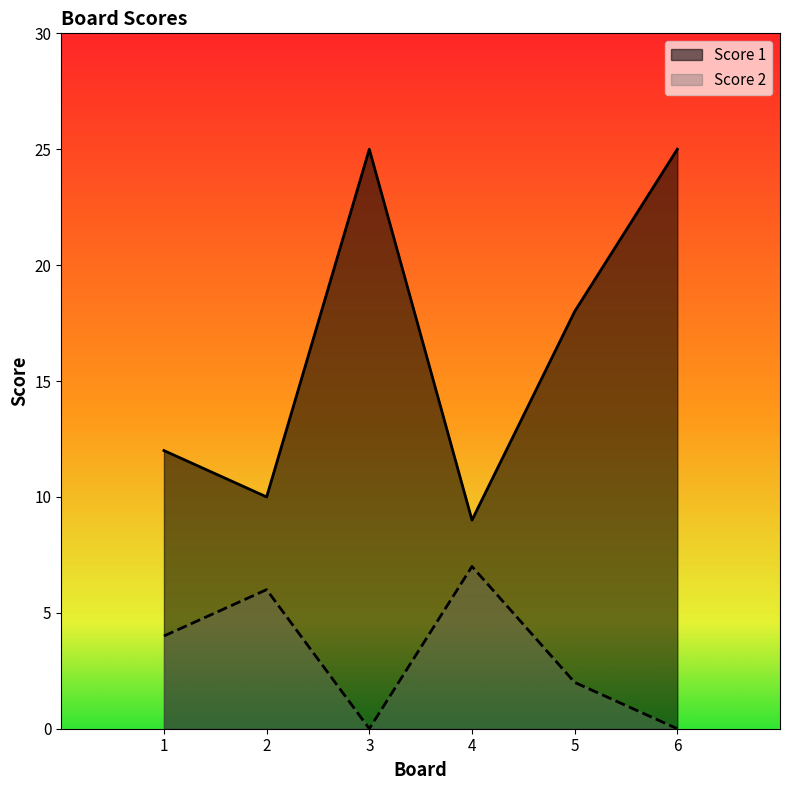

What is the total value across all series at 1?

16